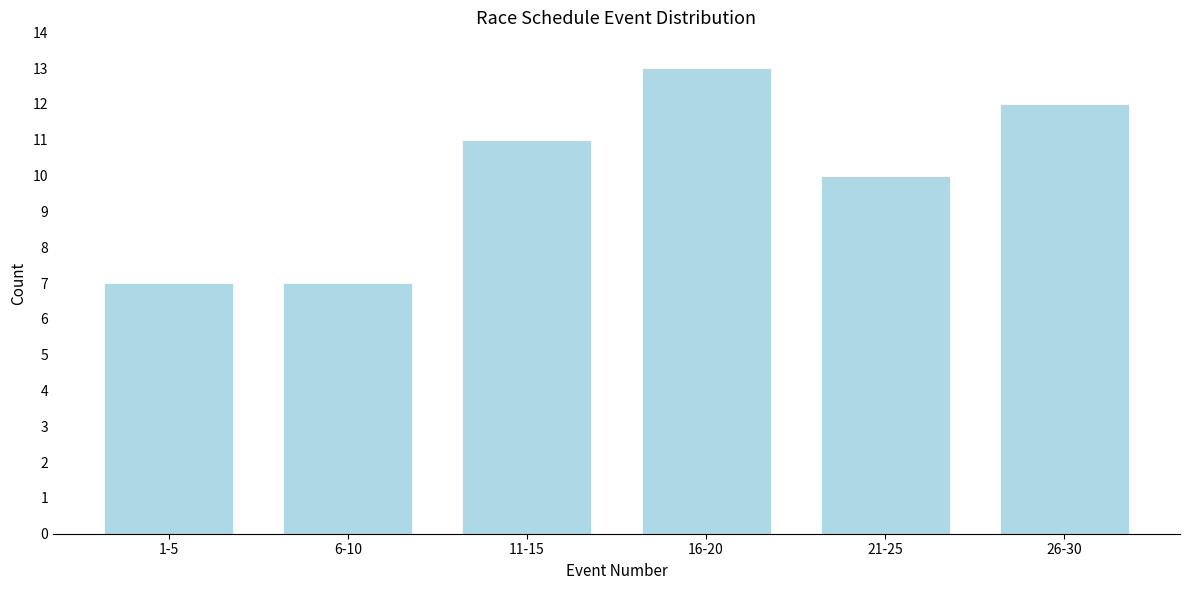

Reading left to right, extract all data points from this chart.

1-5=7	6-10=7	11-15=11	16-20=13	21-25=10	26-30=12